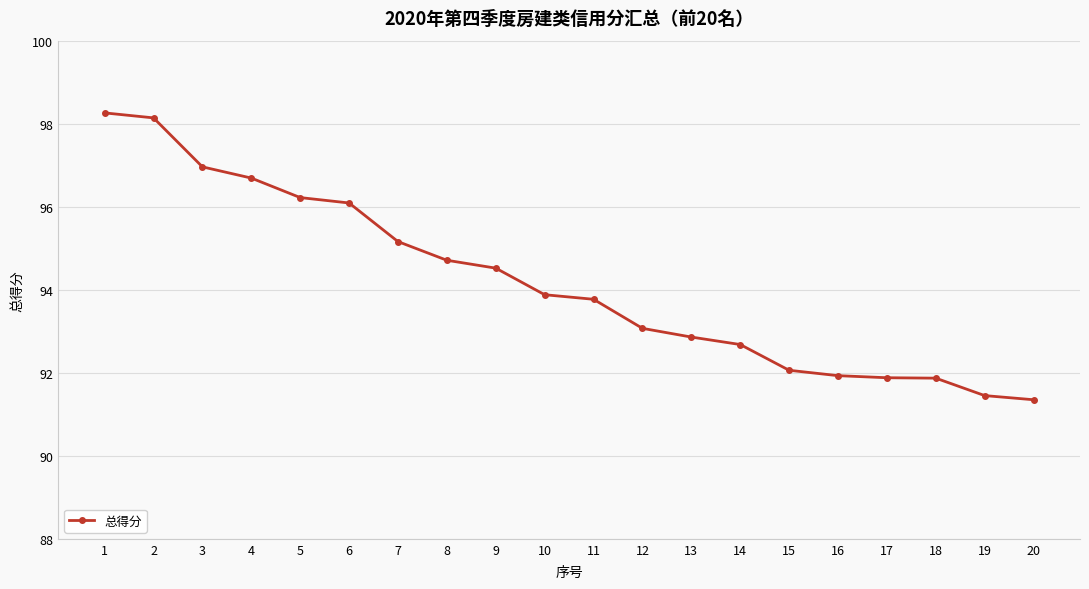

How many lines are shown in the chart?

1